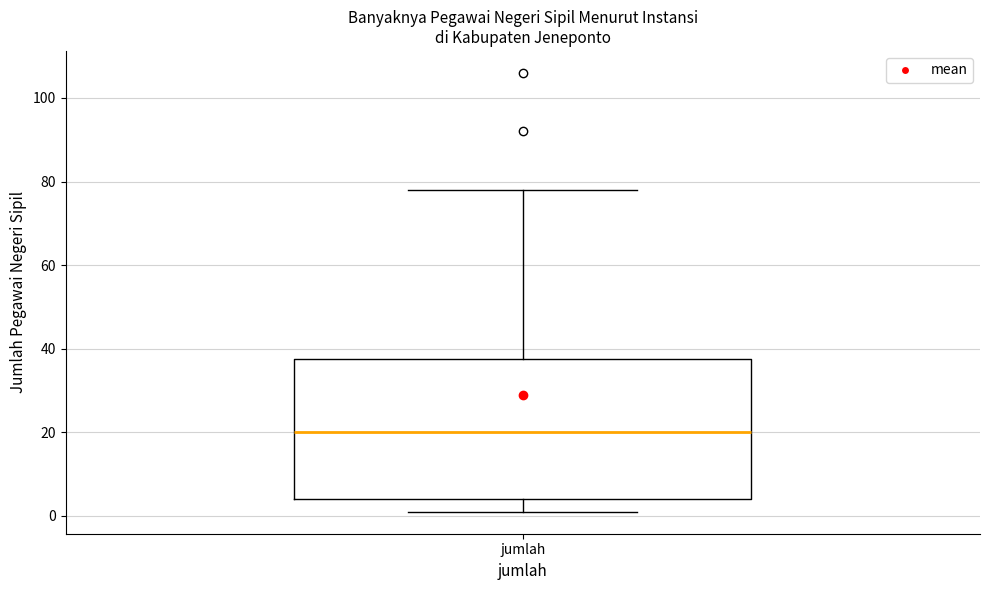

Where is the upper edge of the box for jumlah on the y-axis? The values are not printed on the chart, so give them approximately, as read against the axis.

38